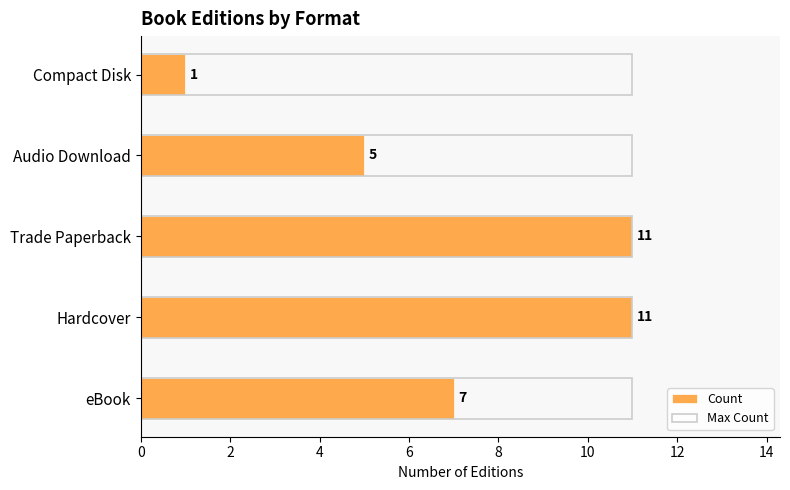

At 6, list the series in order from smallest to largest.

Max Count, Count